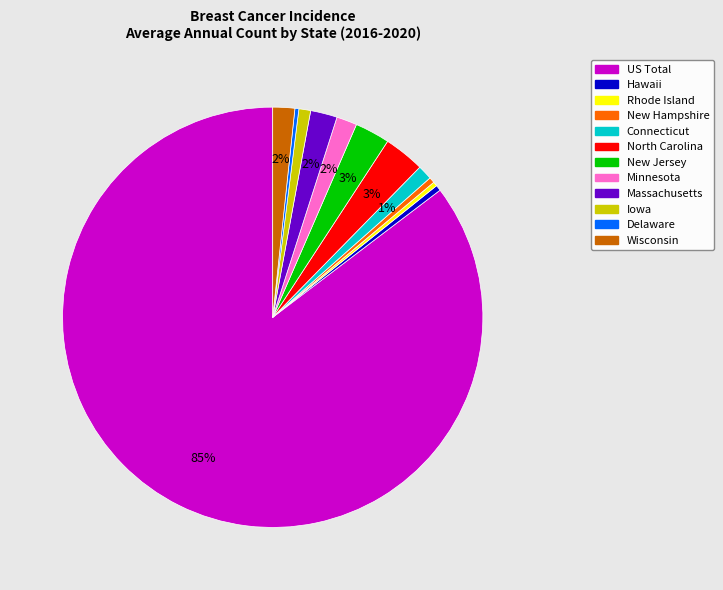

Which slice is the largest?

US Total